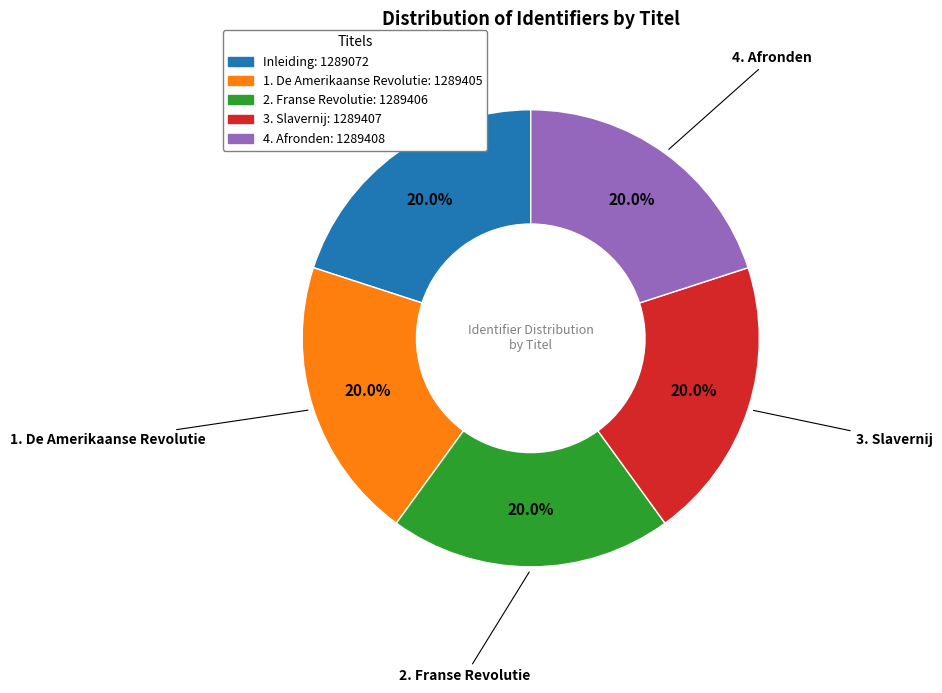

To the nearest percent, what percentage of the pie is 1. De Amerikaanse Revolutie?

20%